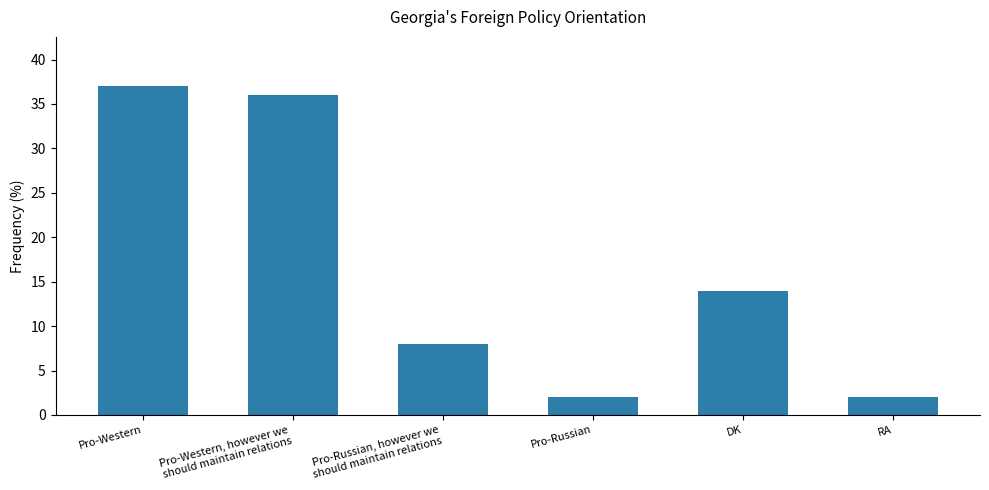

The chart shows a value of 36 at Pro-Western, however we
should maintain relations. True or false?

True